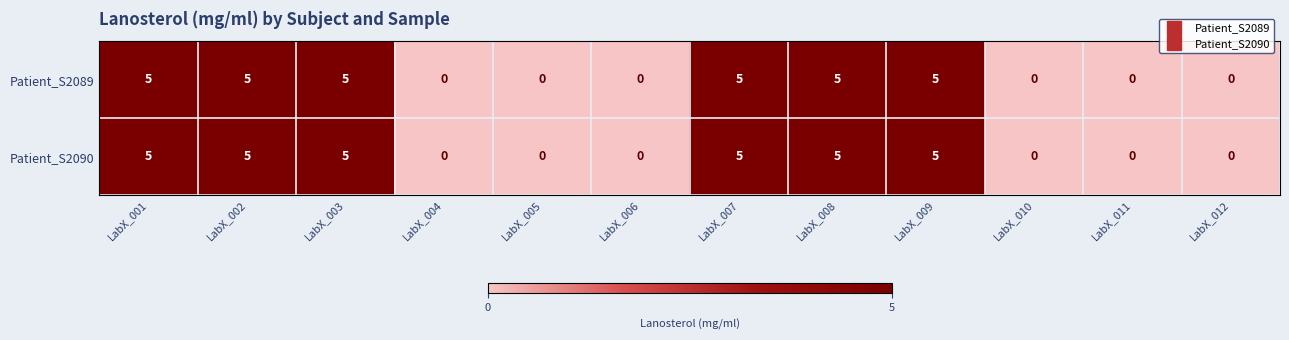

Reading left to right, transcribe all the data shown in this chart.

Patient_S2089: 5	5	5	0	0	0	5	5	5	0	0	0
Patient_S2090: 5	5	5	0	0	0	5	5	5	0	0	0